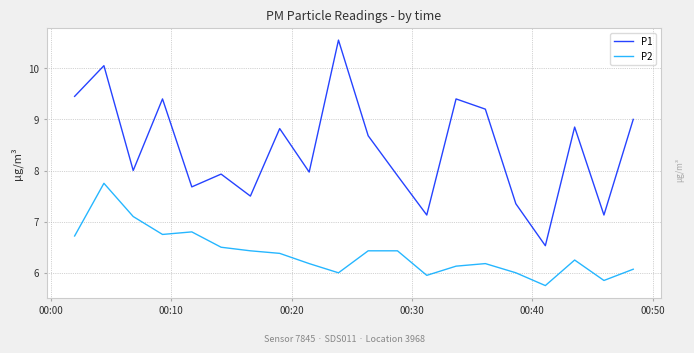

What is the difference between the second highest and second lowest values in the P1 series?

2.9